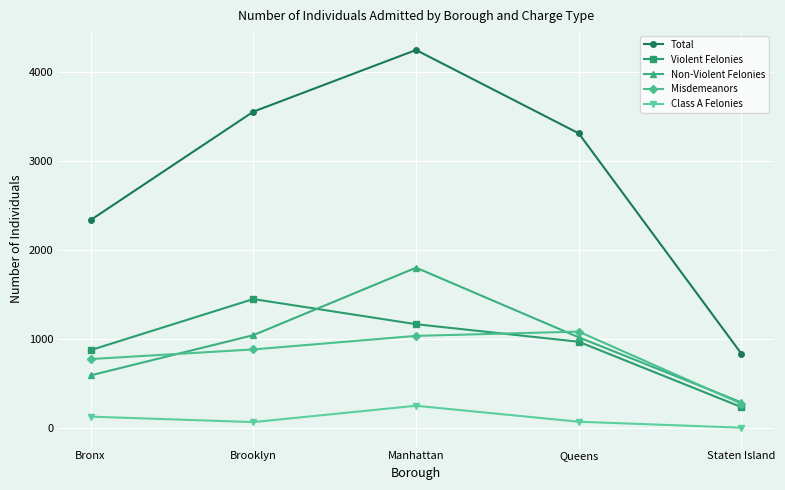

At which category does Non-Violent Felonies reach its first local peak?

Manhattan